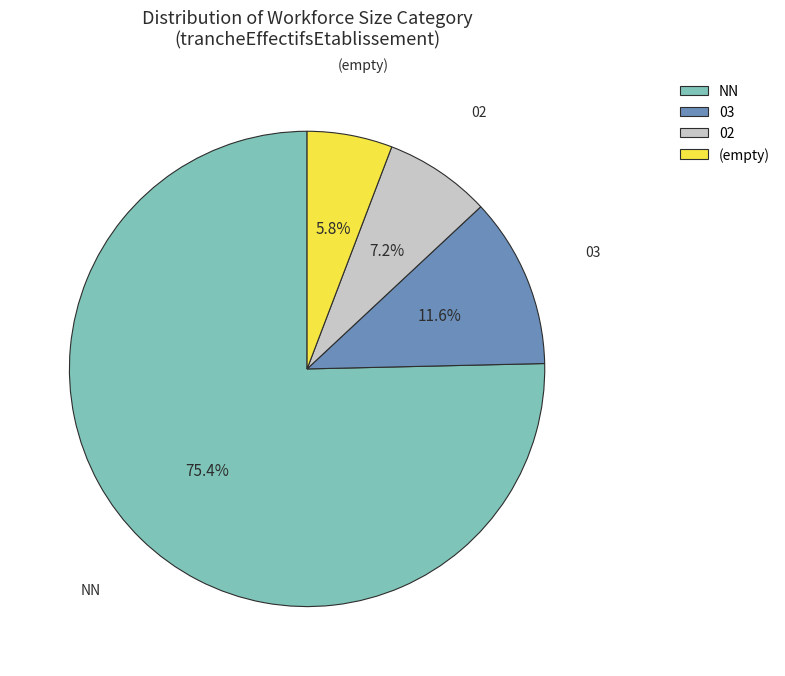

How many segments does this pie chart have?

4